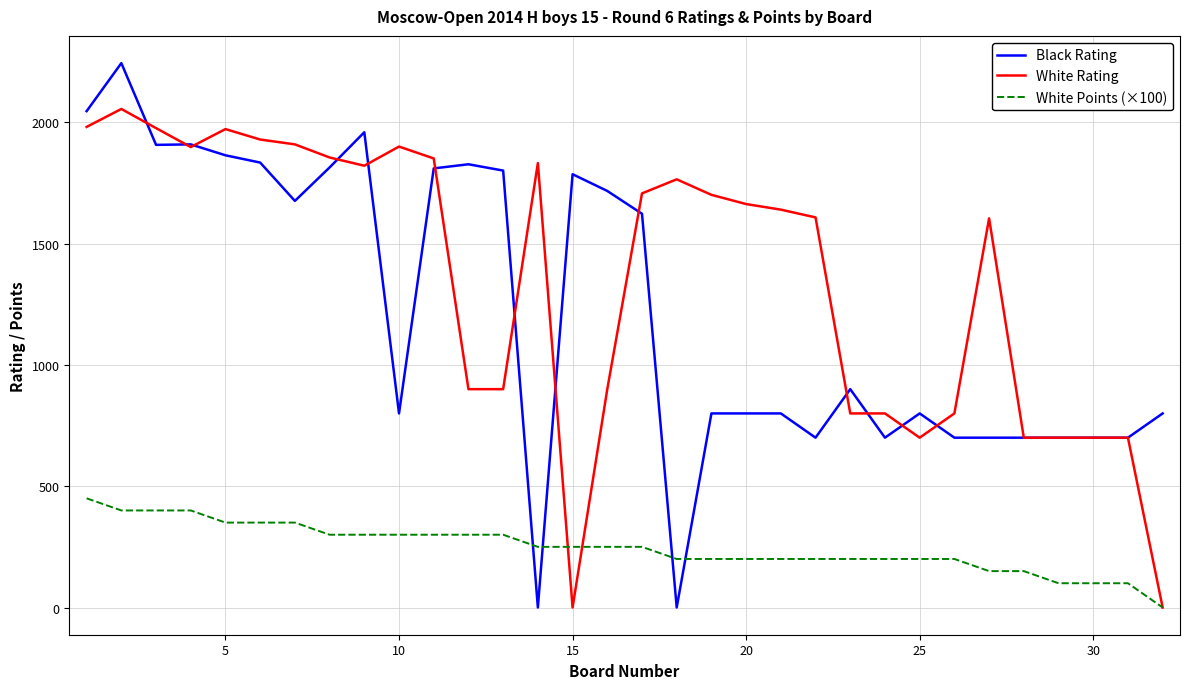

True or false: Black Rating has more than 0 interior local peaks.

True